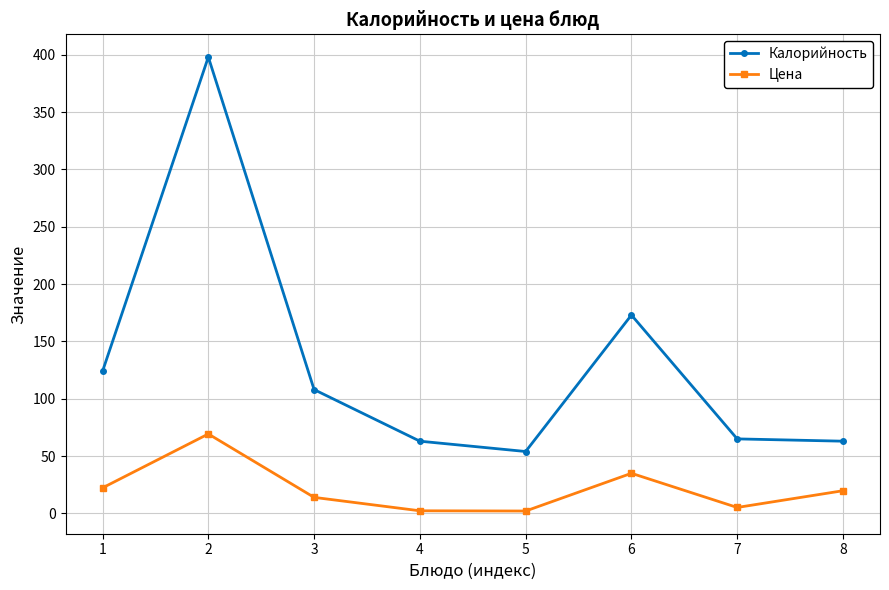

What is the minimum value for Калорийность?

54.0